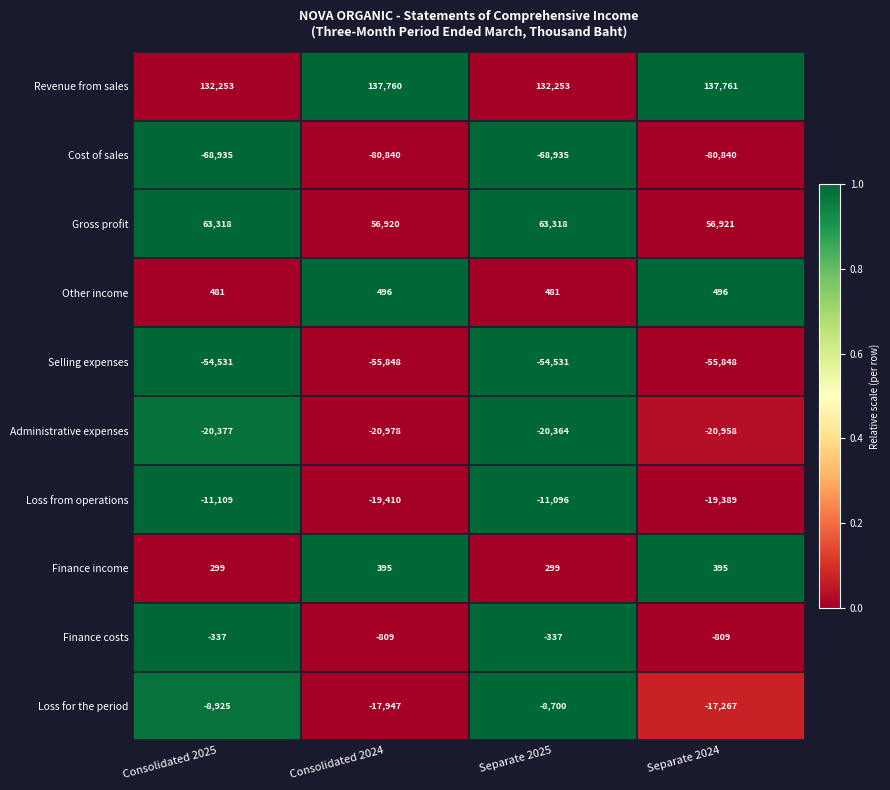

What is the difference between the maximum and minimum values in the Finance income series?

96